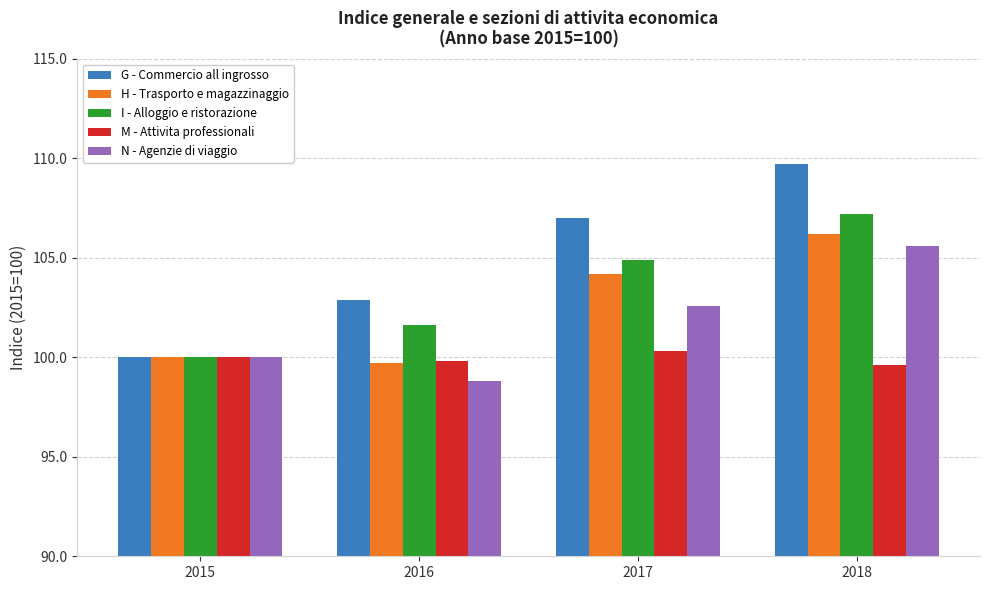

What is the greatest value displayed?

109.7